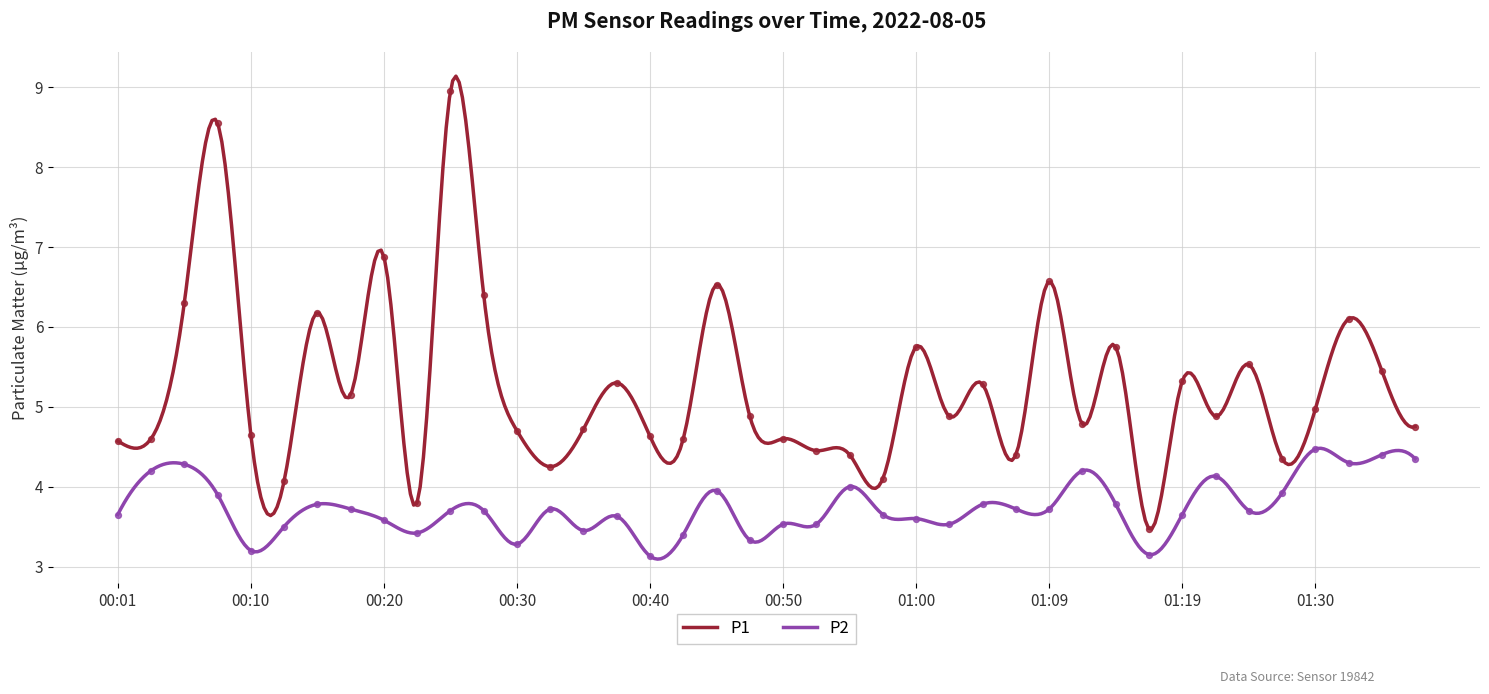

Which series contains the lowest Y value?

P2